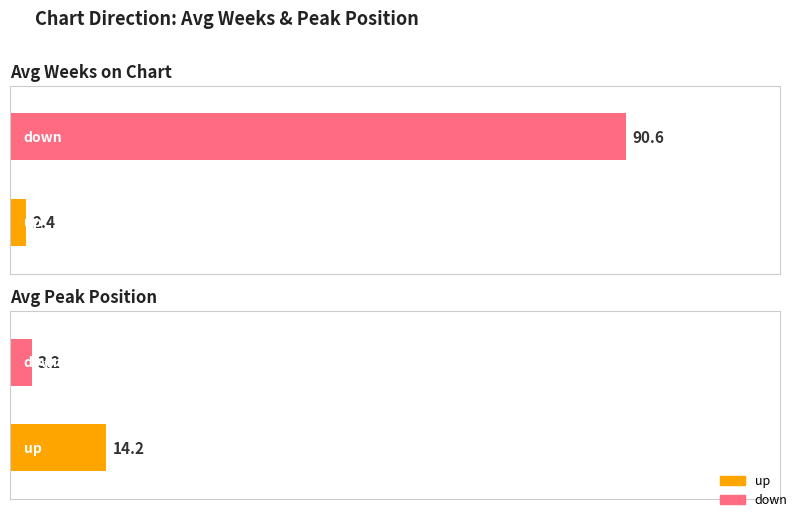

Which series has the largest range (max minus min)?

Average Weeks on Chart